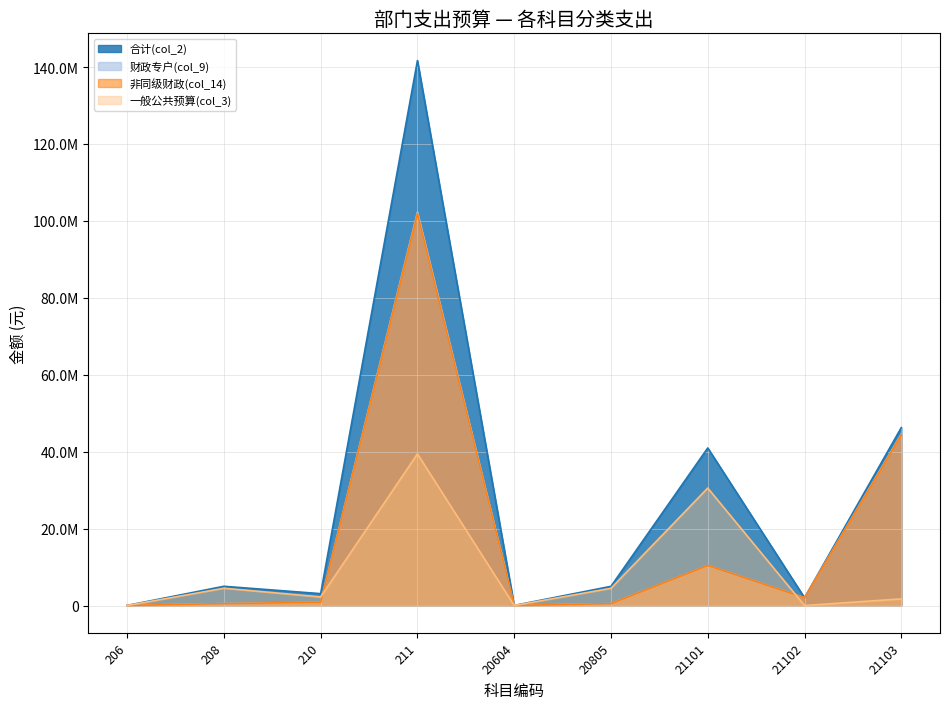

True or false: 一般公共预算(col_3) and 财政专户(col_9) intersect in this chart.

True